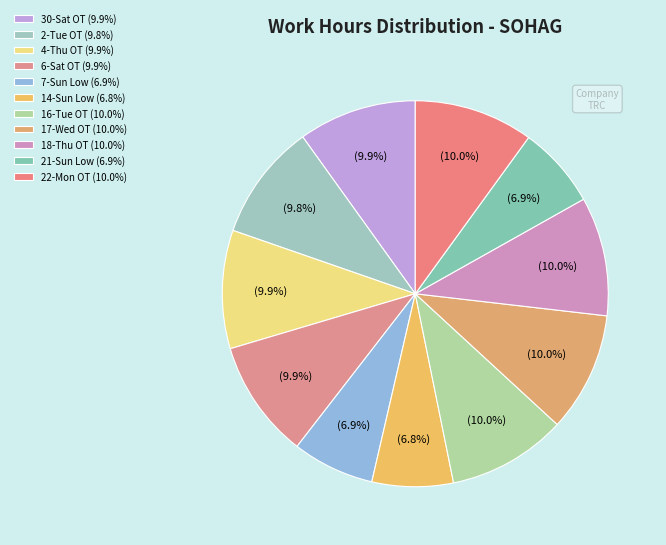

Is the sum of 16-Tue OT and 30-Sat OT greater than half?

No